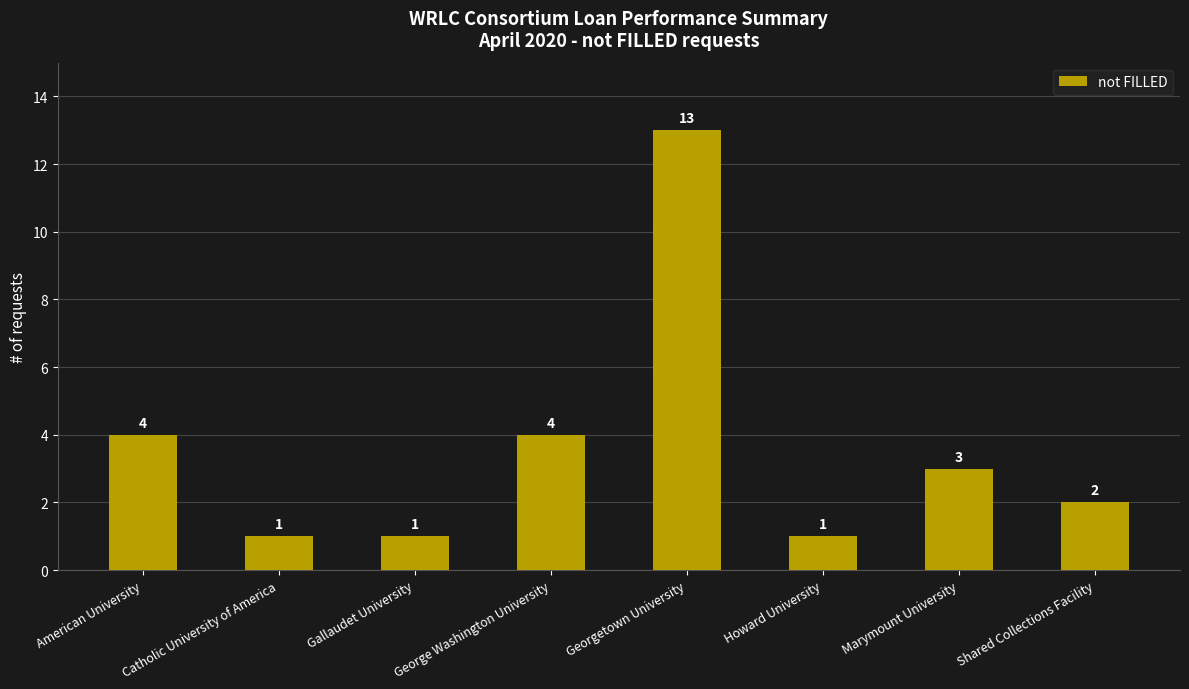

The chart shows a value of 3 at Marymount University. True or false?

True